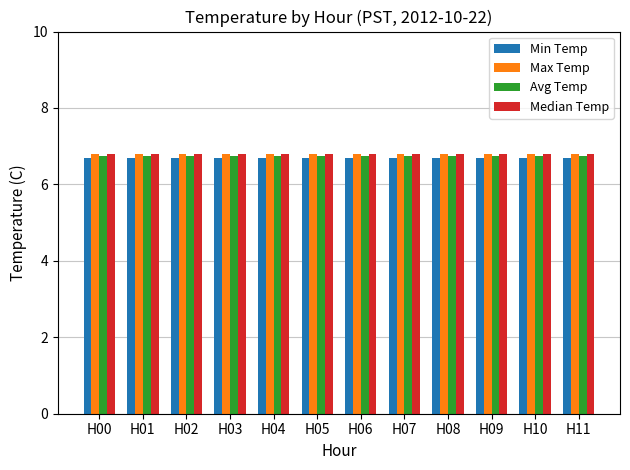

What is the total value across all series at H09?

27.1